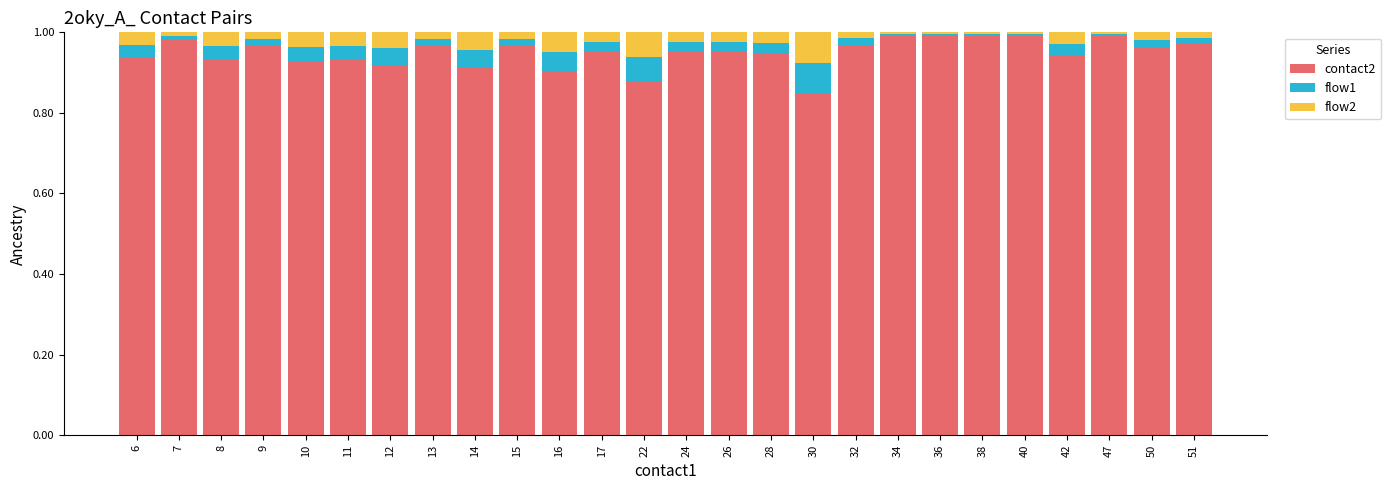

Is it true that contact2 equals 1.0 at 26?

True